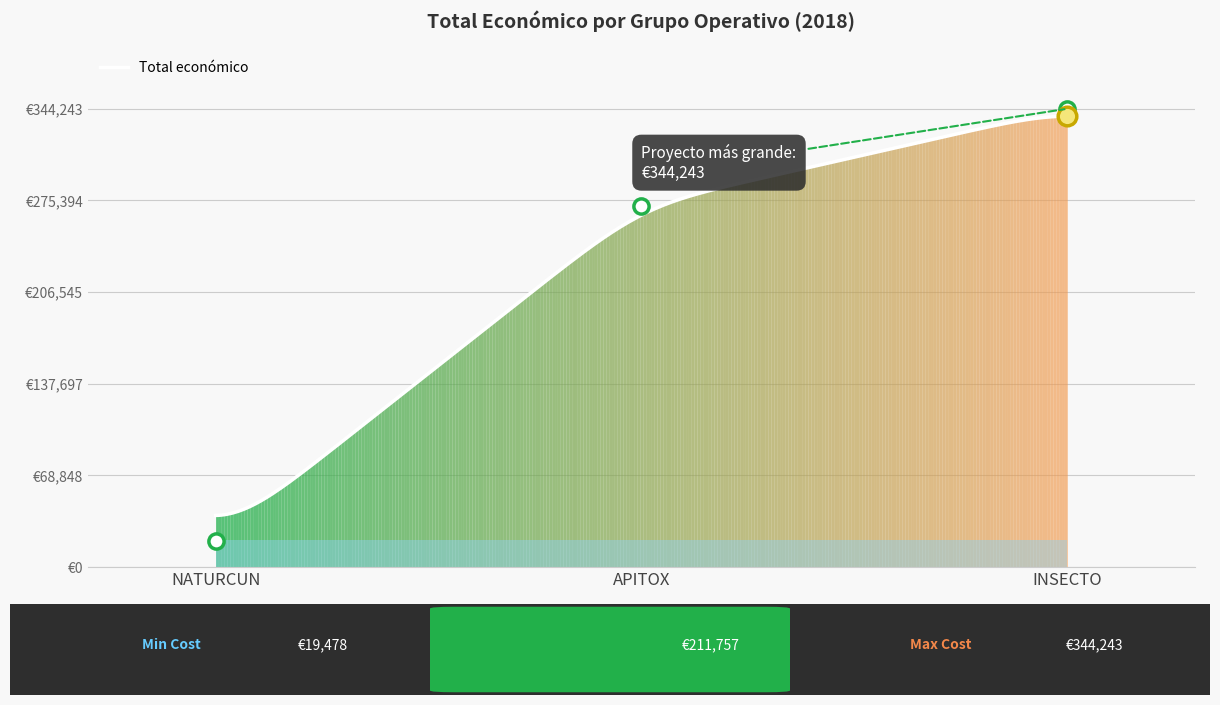

Approximately how many times larger is the value at APITOX compared to NATURCUN?

13.9